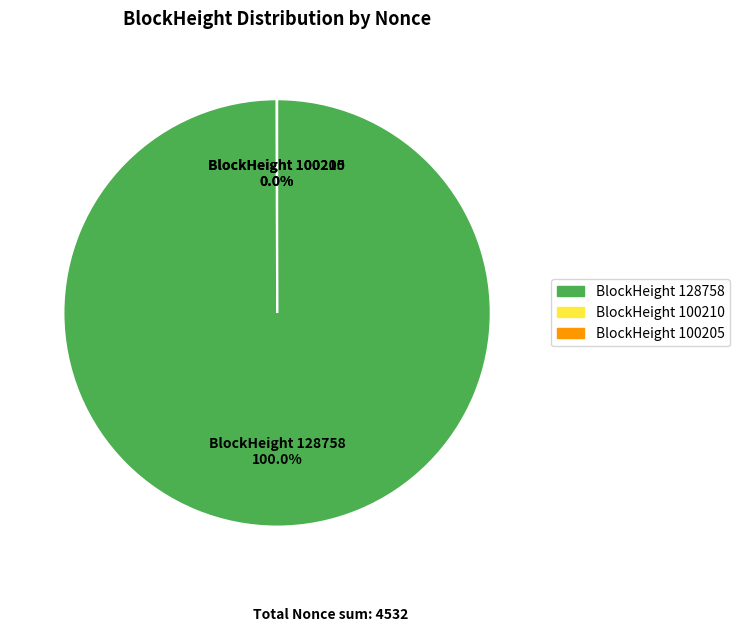

To the nearest percent, what is the difference between the largest and smallest slice percentages?

100%